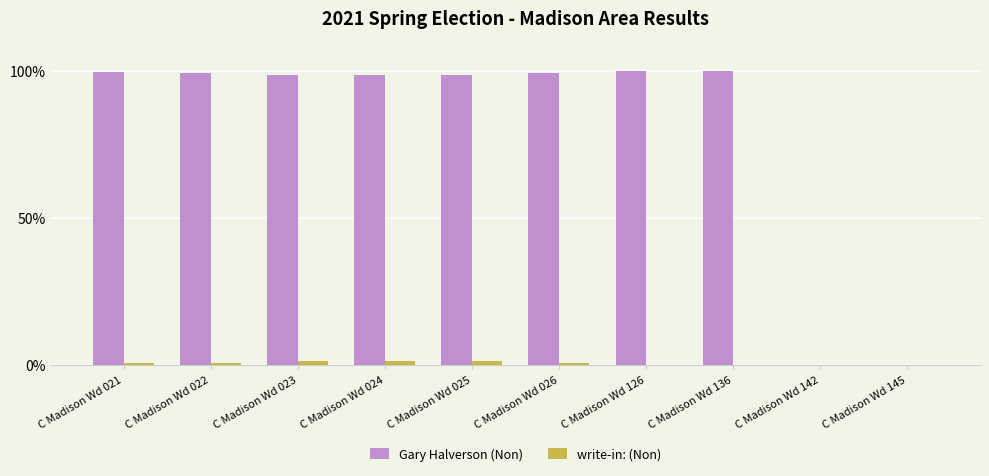

What is the sum of all Gary Halverson (Non) values?

793.4